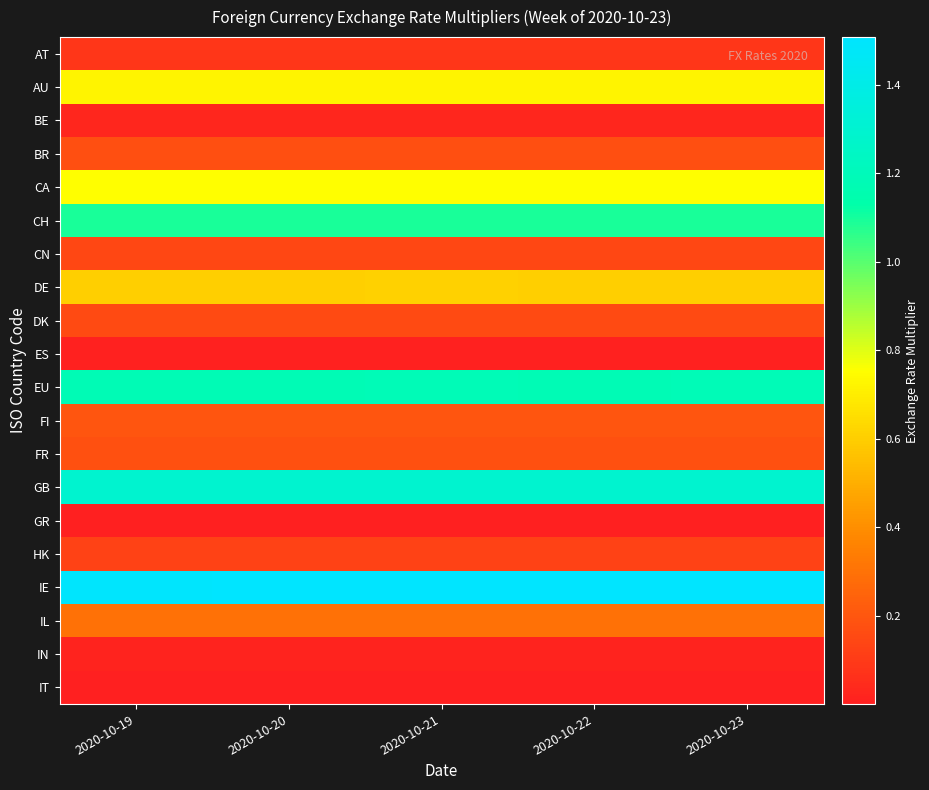

What is the total value across all series at 2020-10-21?

8.6